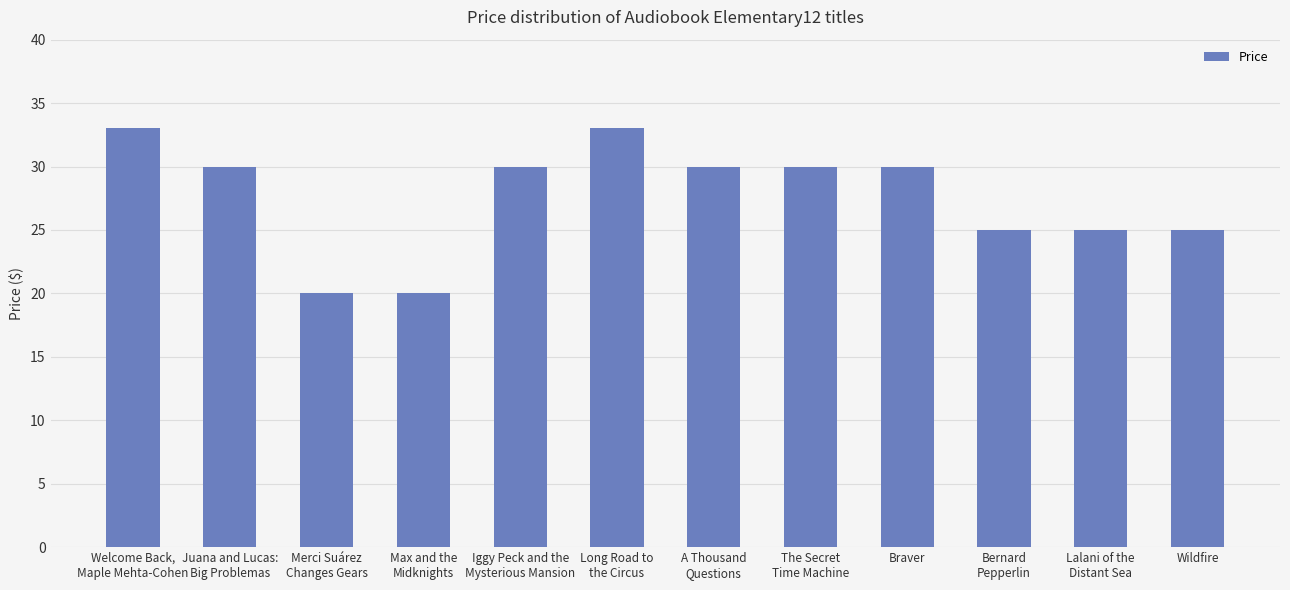

How many bars are there in total?

12